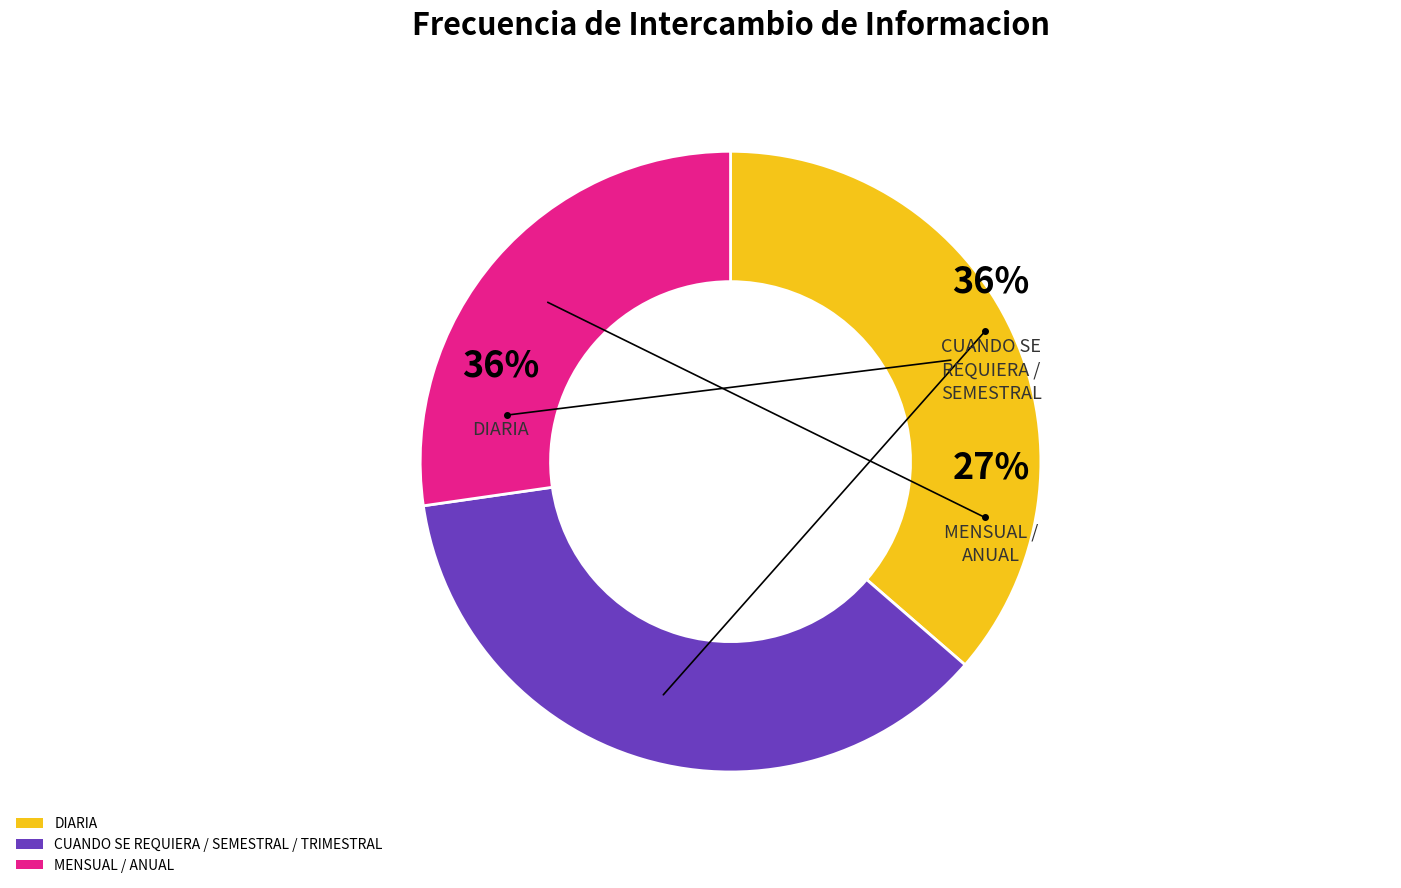

What is the ratio of the value at DIARIA to the value at CUANDO SE REQUIERA / SEMESTRAL / TRIMESTRAL?

1.0